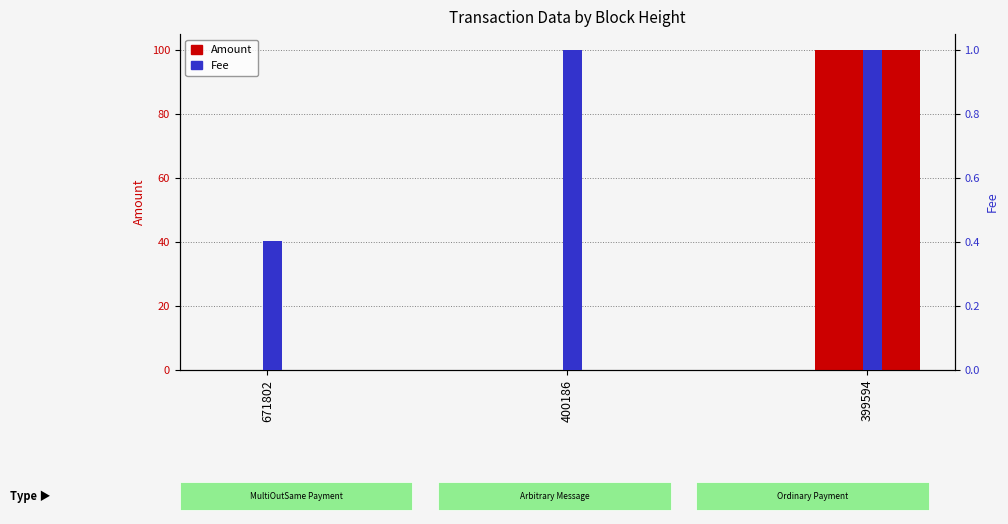

Which has a higher value, 399594 or 671802?

399594